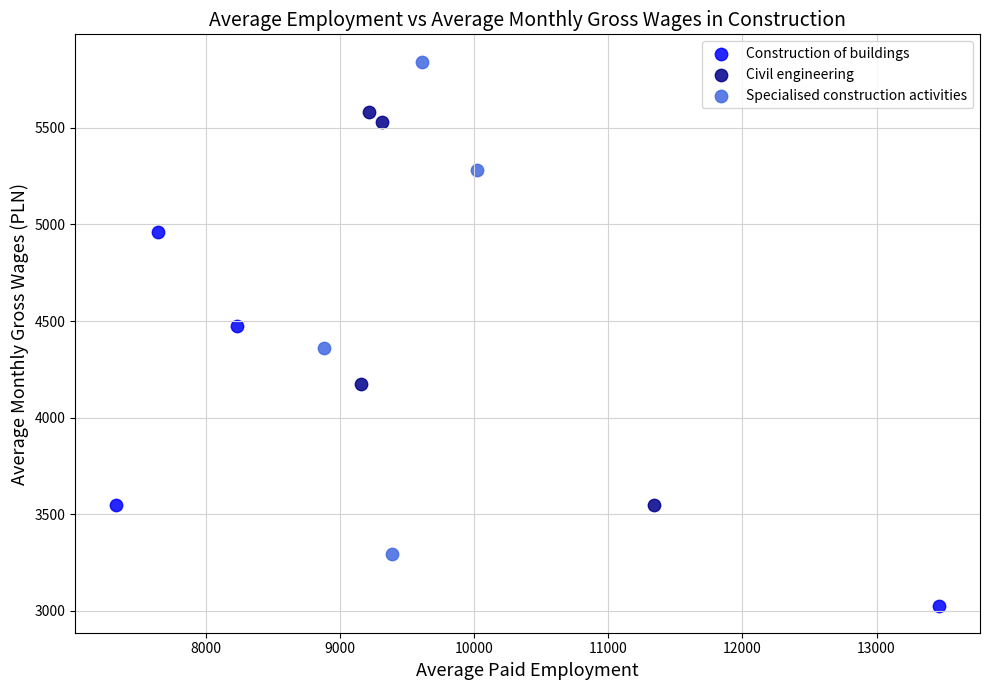

Which series contains the lowest Y value?

Construction of buildings